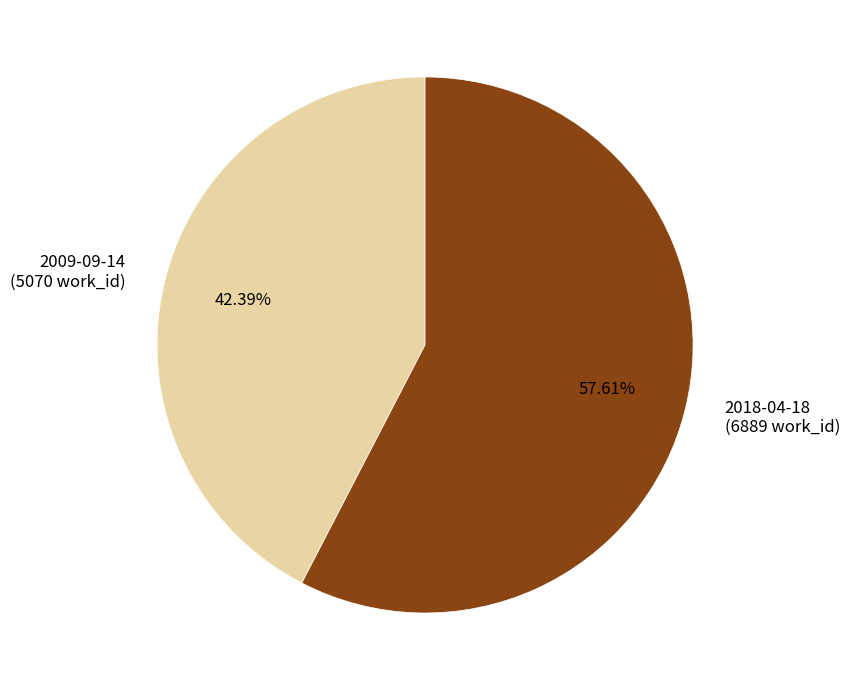

What is the ratio of the value at 2009-09-14 to the value at 2018-04-18?

0.7